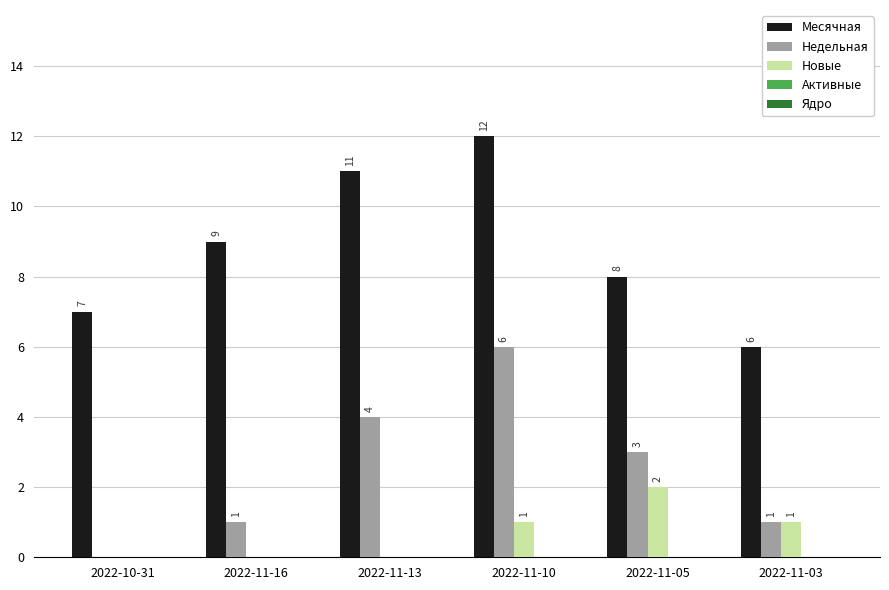

Which label corresponds to the largest value in the chart?

2022-11-10